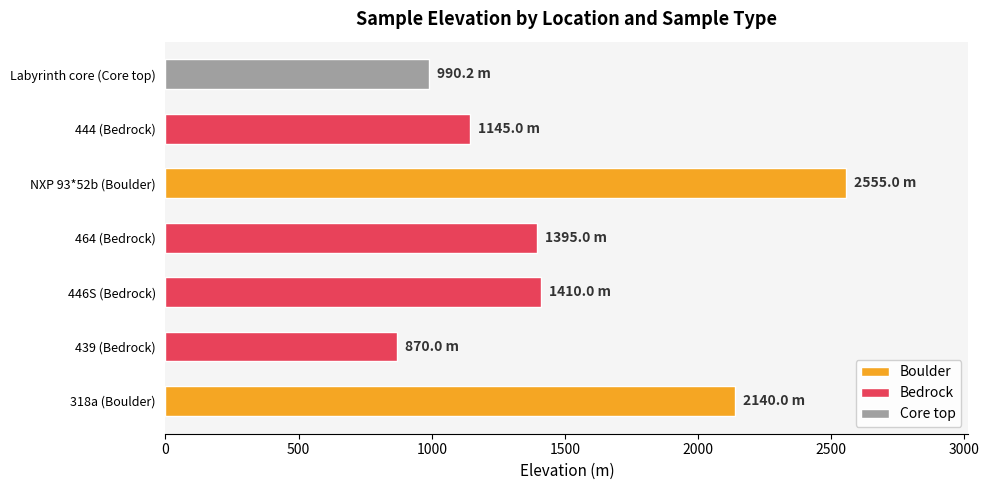

Which has a higher value, Labyrinth core (Core top) or 439 (Bedrock)?

Labyrinth core (Core top)